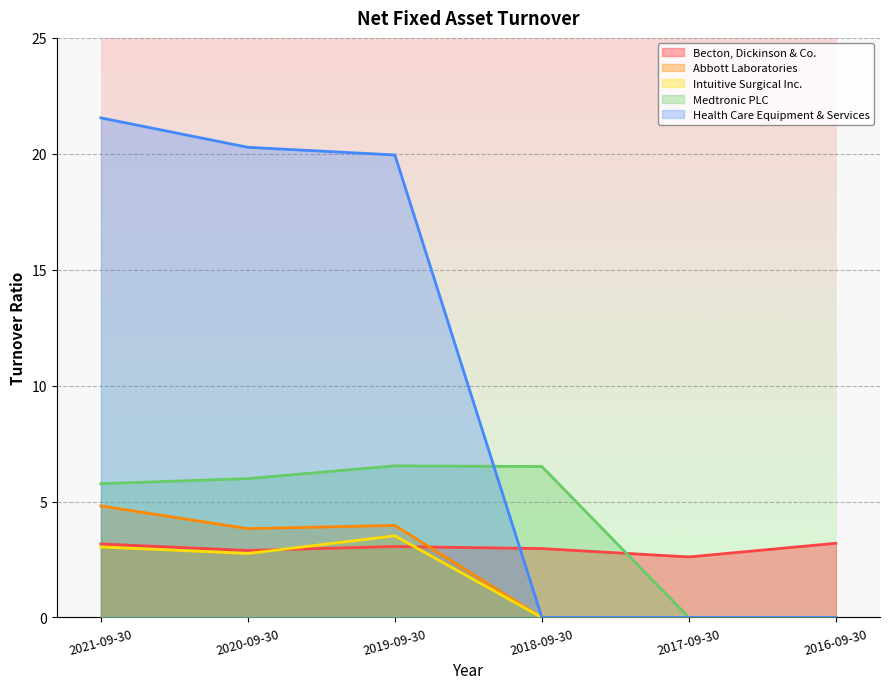

The value of Medtronic PLC at 2019-09-30 is 9.5. True or false?

False